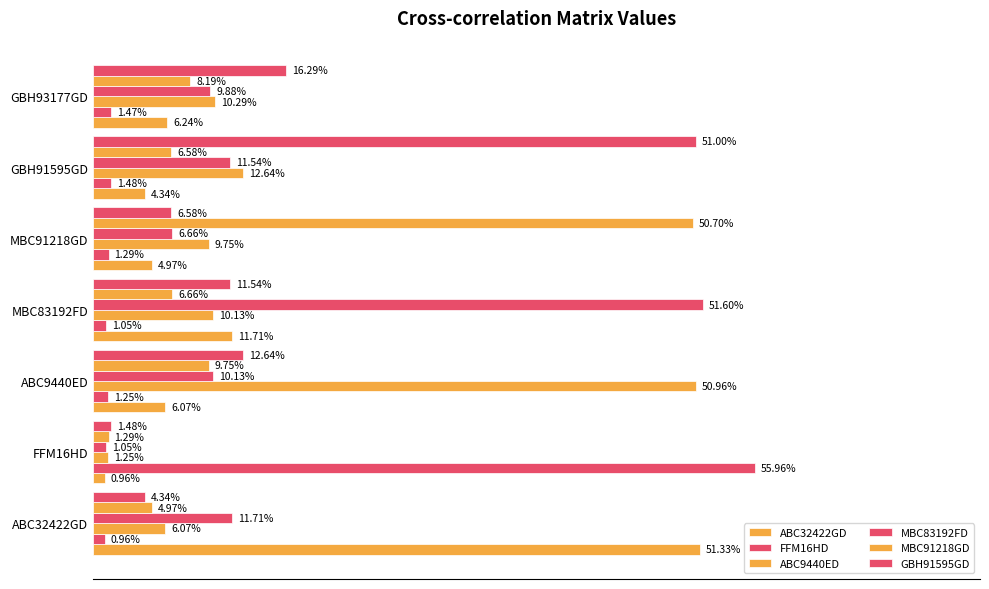

Are the bars grouped side by side (vs. stacked)?

Yes